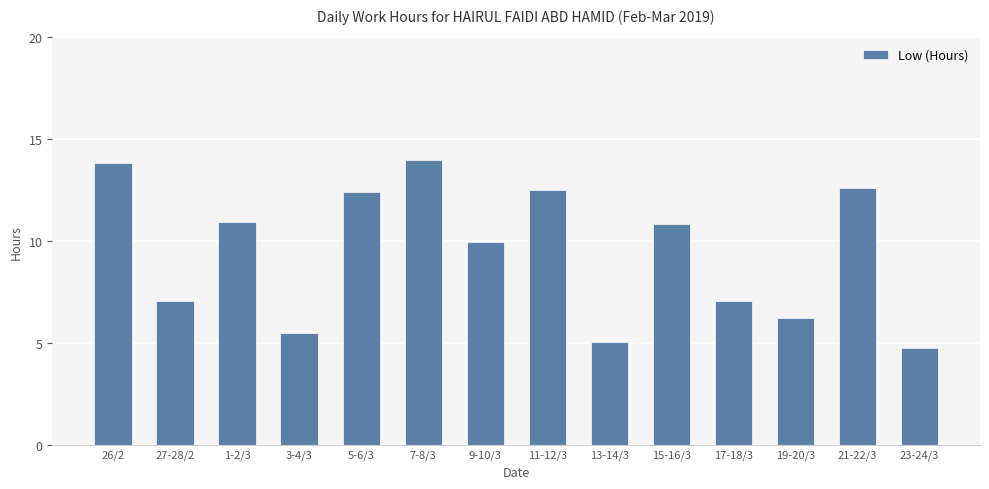

At which label does the data first exceed 10?

26/2